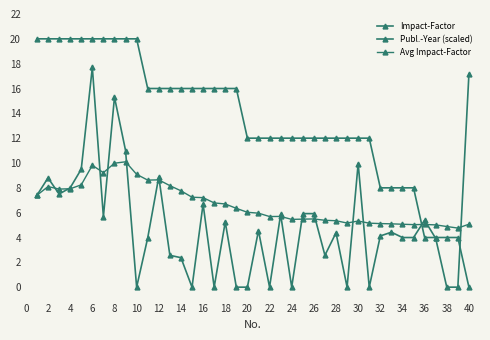

Which series has the largest range (max minus min)?

Publ.-Year (scaled)